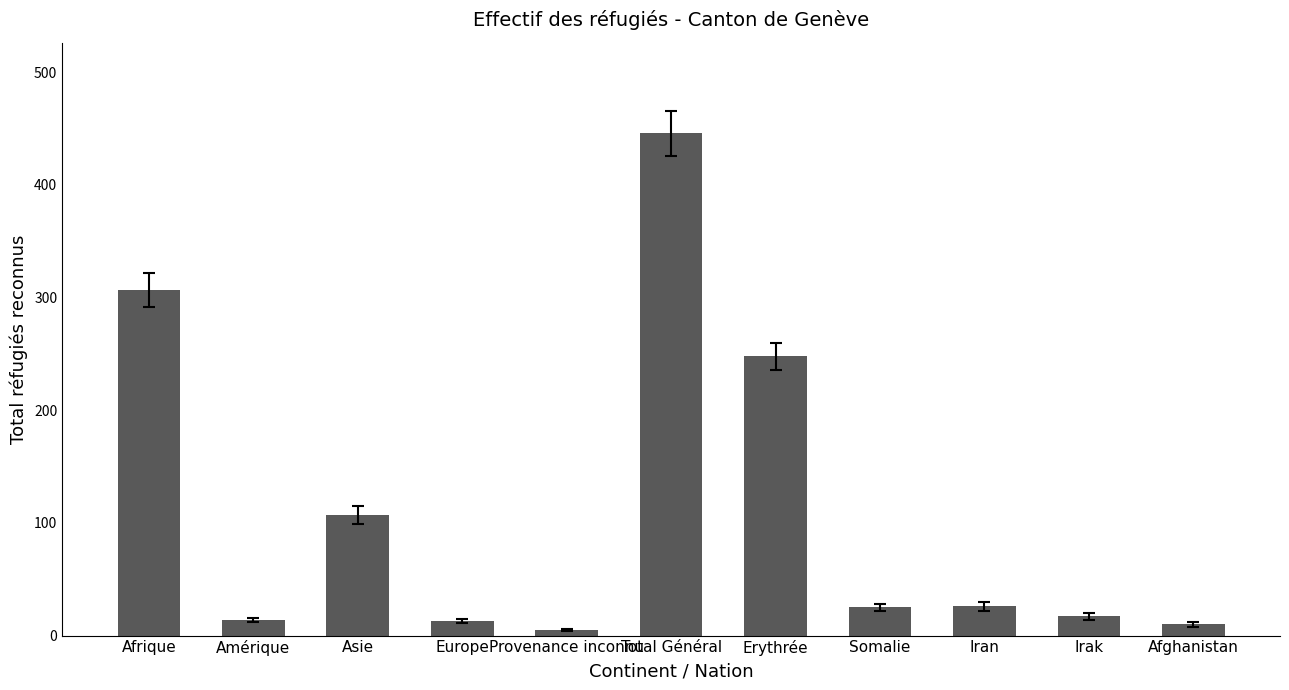

Approximately how many times larger is the value at Somalie compared to Provenance inconnu?

5.0